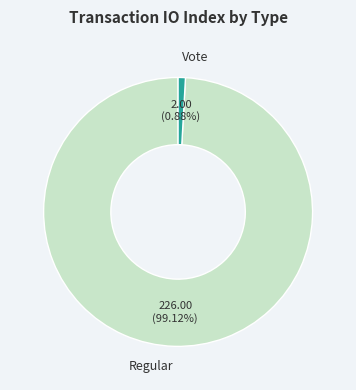

Which slice is the largest?

Regular